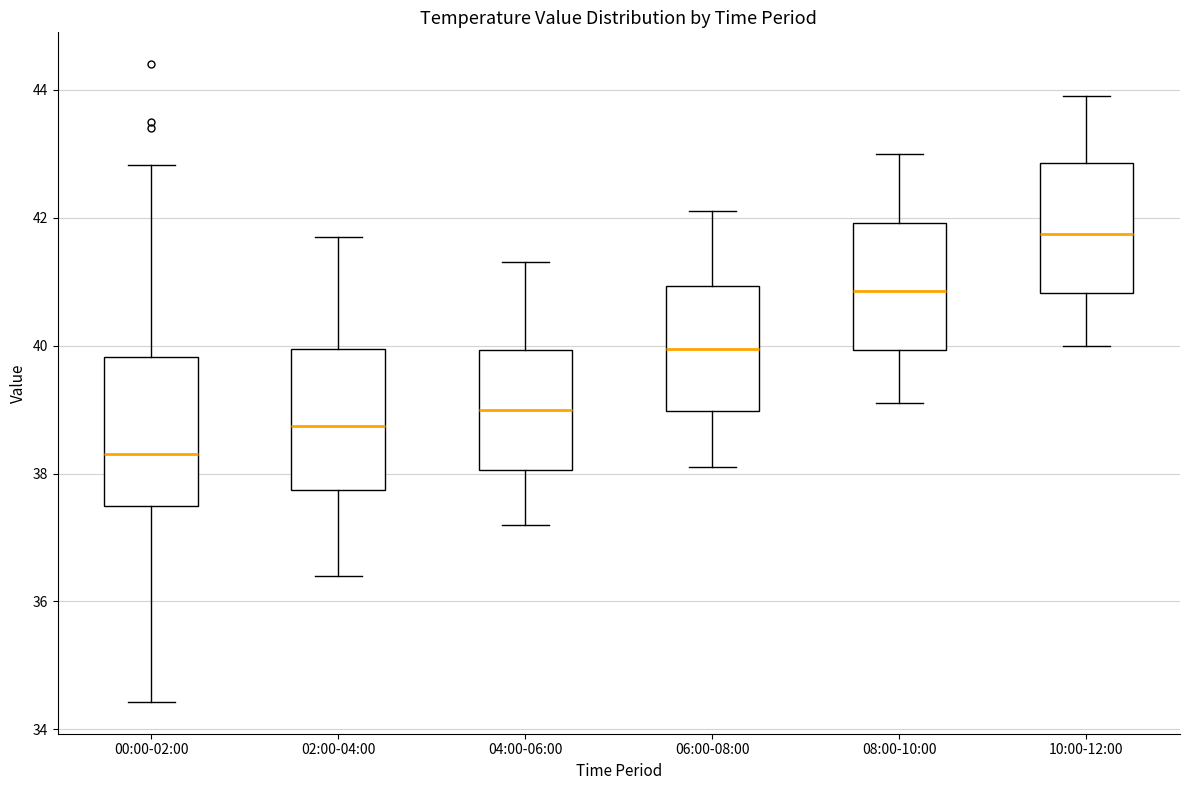

Where does the lower whisker of the box for 06:00-08:00 end on the y-axis? The values are not printed on the chart, so give them approximately, as read against the axis.

38.2